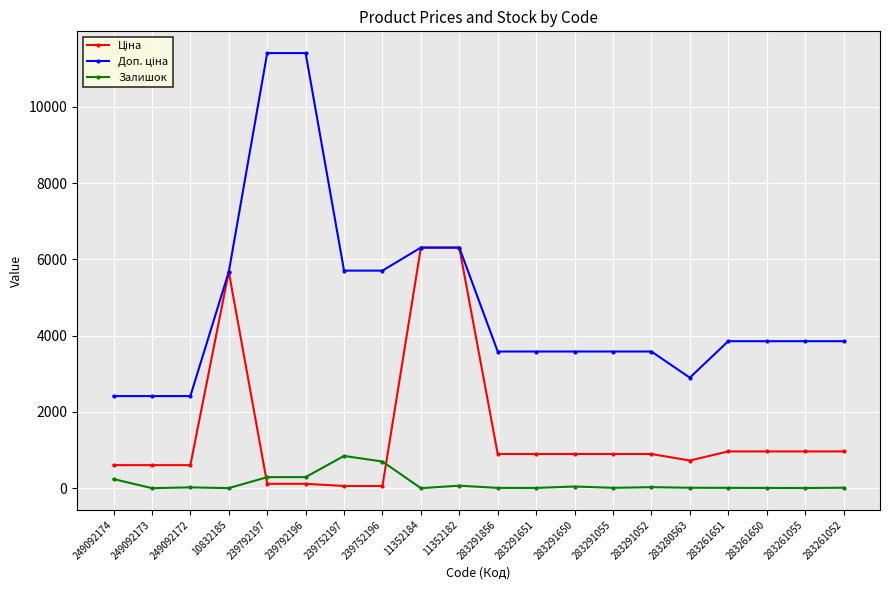

True or false: Залишок has a value of 6.0 at 283291651.

True